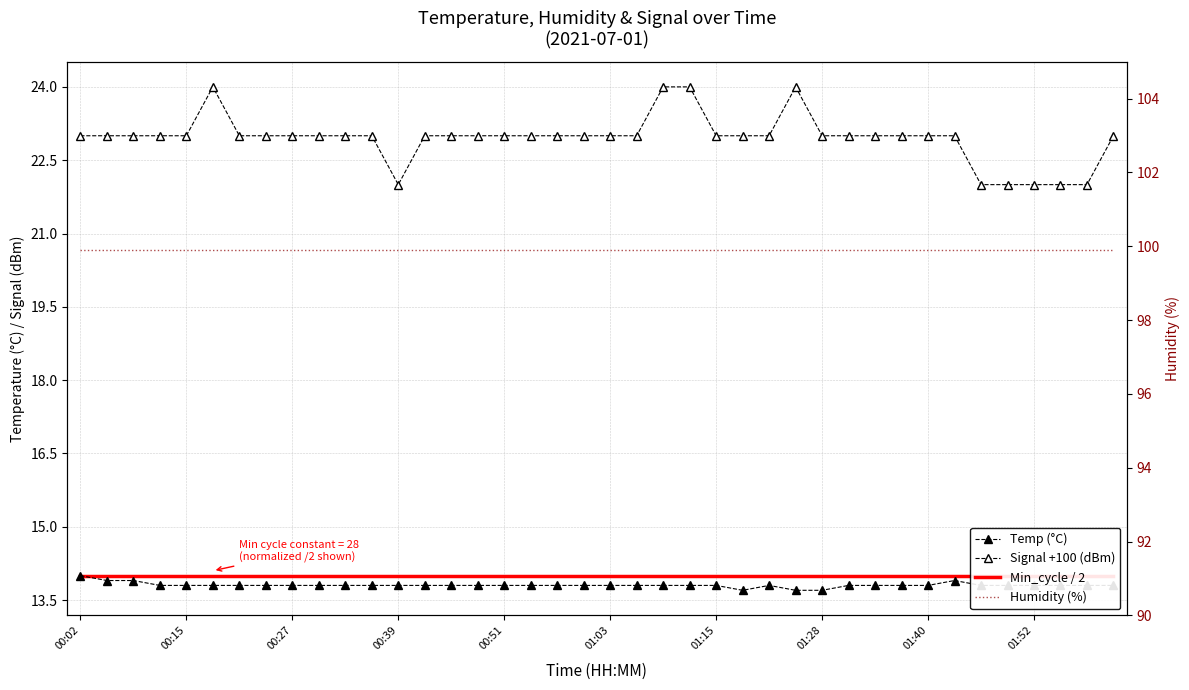

What are all the series names shown in the legend?

Temp (°C), Signal +100 (dBm), Min_cycle / 2, Humidity (%)